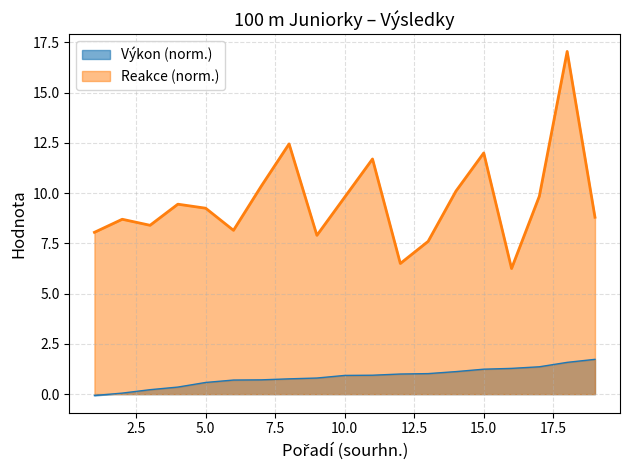

What is the maximum value for Výkon (norm.)?

1.7